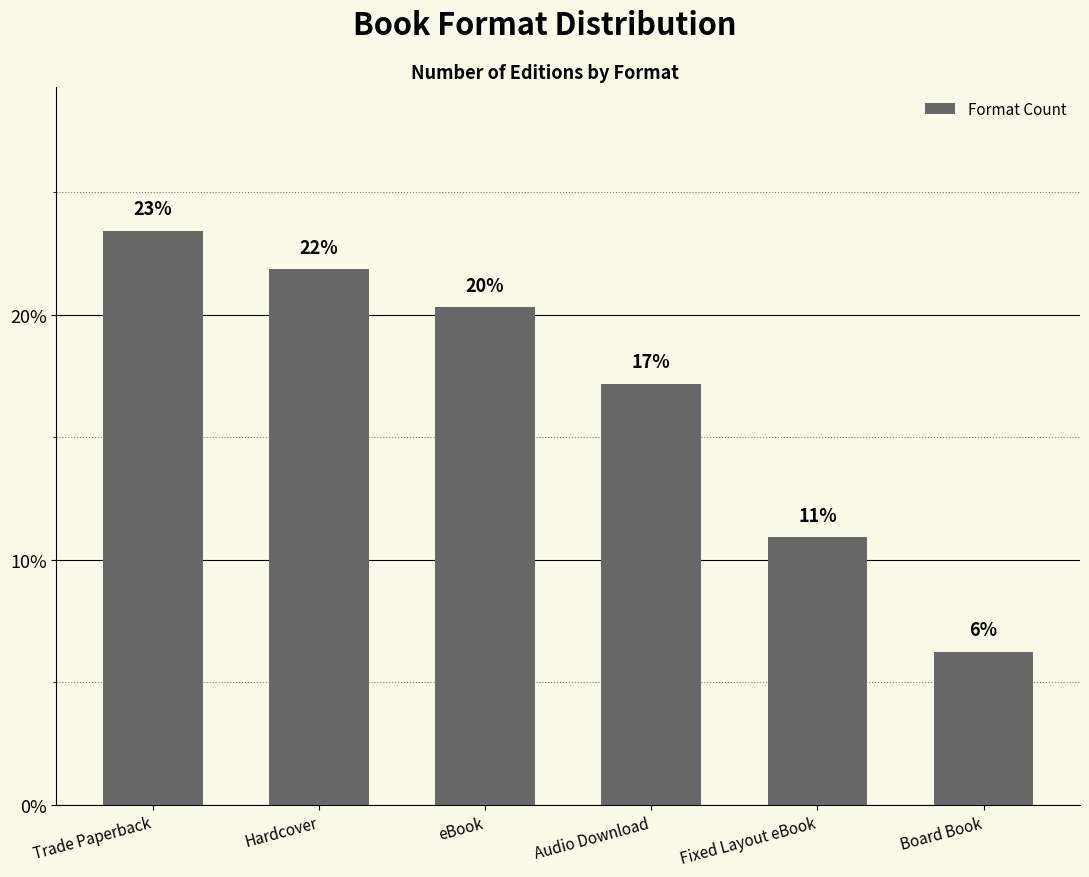

At which category does the chart reach its peak across all series?

Trade Paperback